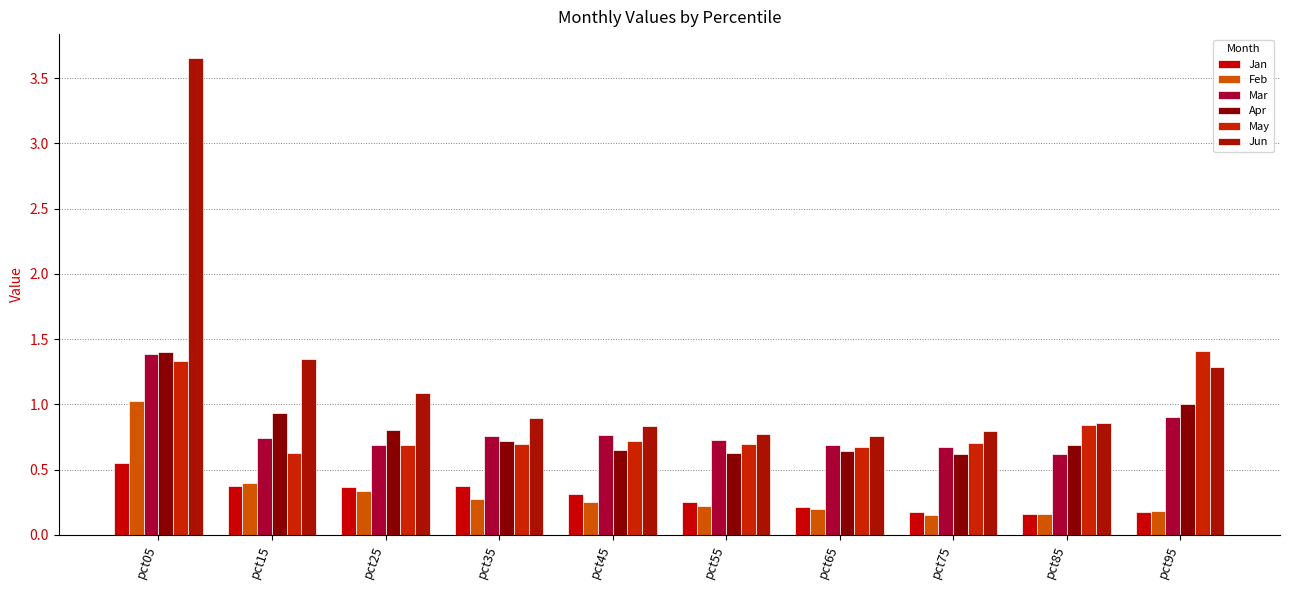

Reading left to right, transcribe all the data shown in this chart.

Jan: pct05=0.6	pct15=0.4	pct25=0.4	pct35=0.4	pct45=0.3	pct55=0.3	pct65=0.2	pct75=0.2	pct85=0.2	pct95=0.2
Feb: pct05=1.0	pct15=0.4	pct25=0.3	pct35=0.3	pct45=0.2	pct55=0.2	pct65=0.2	pct75=0.2	pct85=0.2	pct95=0.2
Mar: pct05=1.4	pct15=0.7	pct25=0.7	pct35=0.8	pct45=0.8	pct55=0.7	pct65=0.7	pct75=0.7	pct85=0.6	pct95=0.9
Apr: pct05=1.4	pct15=0.9	pct25=0.8	pct35=0.7	pct45=0.6	pct55=0.6	pct65=0.6	pct75=0.6	pct85=0.7	pct95=1.0
May: pct05=1.3	pct15=0.6	pct25=0.7	pct35=0.7	pct45=0.7	pct55=0.7	pct65=0.7	pct75=0.7	pct85=0.8	pct95=1.4
Jun: pct05=3.7	pct15=1.4	pct25=1.1	pct35=0.9	pct45=0.8	pct55=0.8	pct65=0.8	pct75=0.8	pct85=0.9	pct95=1.3